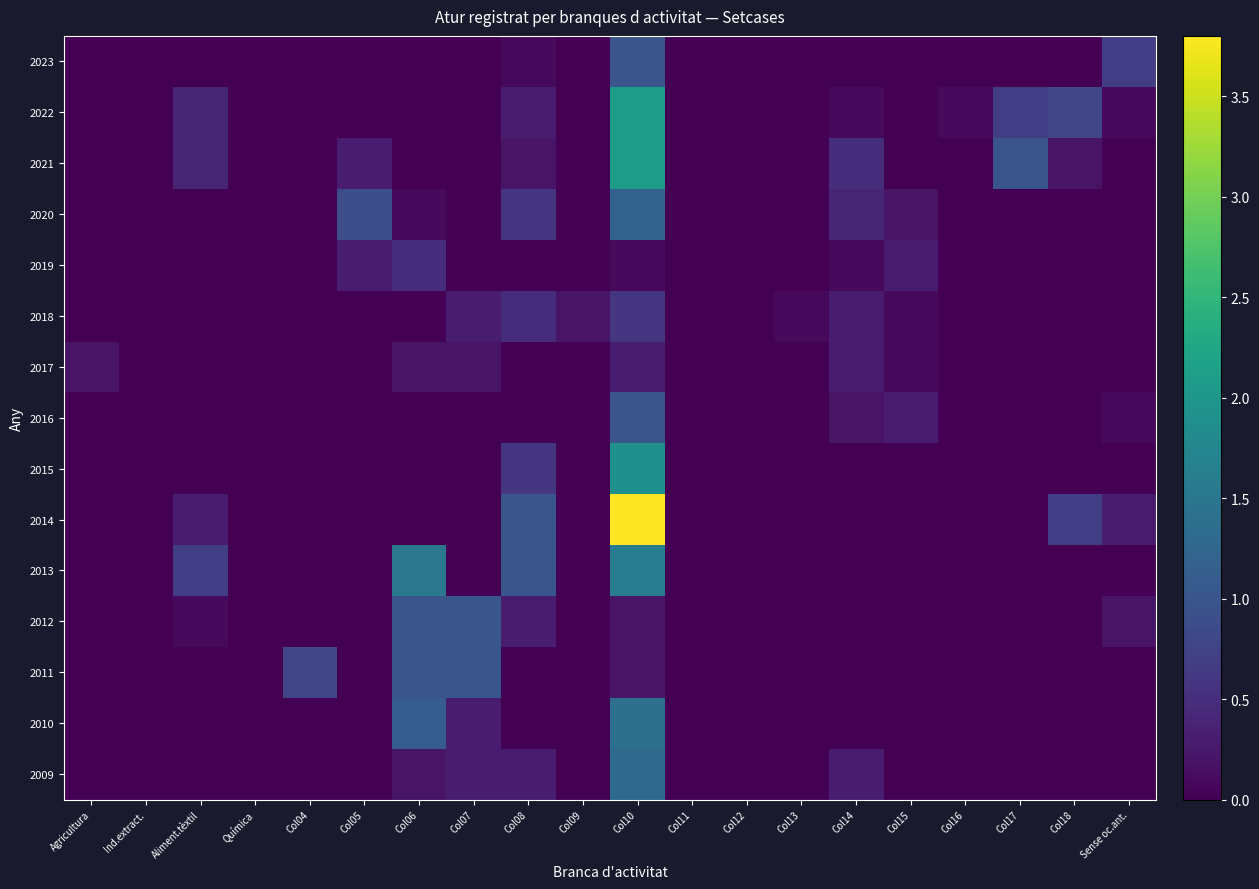

Reading left to right, list all the values displayed in this chart.

2023: Agricultura=0.0	Ind.extract.=0.0	Aliment.tèxtil=0.0	Química=0.0	Col04=0.0	Col05=0.0	Col06=0.0	Col07=0.0	Col08=0.1	Col09=0.0	Col10=1.0	Col11=0.0	Col12=0.0	Col13=0.0	Col14=0.0	Col15=0.0	Col16=0.0	Col17=0.0	Col18=0.0	Sense oc.ant.=0.7
2022: Agricultura=0.0	Ind.extract.=0.0	Aliment.tèxtil=0.4	Química=0.0	Col04=0.0	Col05=0.0	Col06=0.0	Col07=0.0	Col08=0.3	Col09=0.0	Col10=2.1	Col11=0.0	Col12=0.0	Col13=0.0	Col14=0.1	Col15=0.0	Col16=0.1	Col17=0.7	Col18=0.8	Sense oc.ant.=0.1
2021: Agricultura=0.0	Ind.extract.=0.0	Aliment.tèxtil=0.4	Química=0.0	Col04=0.0	Col05=0.3	Col06=0.0	Col07=0.0	Col08=0.2	Col09=0.0	Col10=2.1	Col11=0.0	Col12=0.0	Col13=0.0	Col14=0.5	Col15=0.0	Col16=0.0	Col17=1.0	Col18=0.2	Sense oc.ant.=0.0
2020: Agricultura=0.0	Ind.extract.=0.0	Aliment.tèxtil=0.0	Química=0.0	Col04=0.0	Col05=0.9	Col06=0.1	Col07=0.0	Col08=0.6	Col09=0.0	Col10=1.2	Col11=0.0	Col12=0.0	Col13=0.0	Col14=0.4	Col15=0.2	Col16=0.0	Col17=0.0	Col18=0.0	Sense oc.ant.=0.0
2019: Agricultura=0.0	Ind.extract.=0.0	Aliment.tèxtil=0.0	Química=0.0	Col04=0.0	Col05=0.3	Col06=0.5	Col07=0.0	Col08=0.0	Col09=0.0	Col10=0.1	Col11=0.0	Col12=0.0	Col13=0.0	Col14=0.1	Col15=0.3	Col16=0.0	Col17=0.0	Col18=0.0	Sense oc.ant.=0.0
2018: Agricultura=0.0	Ind.extract.=0.0	Aliment.tèxtil=0.0	Química=0.0	Col04=0.0	Col05=0.0	Col06=0.0	Col07=0.3	Col08=0.5	Col09=0.2	Col10=0.6	Col11=0.0	Col12=0.0	Col13=0.1	Col14=0.3	Col15=0.1	Col16=0.0	Col17=0.0	Col18=0.0	Sense oc.ant.=0.0
2017: Agricultura=0.2	Ind.extract.=0.0	Aliment.tèxtil=0.0	Química=0.0	Col04=0.0	Col05=0.0	Col06=0.2	Col07=0.2	Col08=0.0	Col09=0.0	Col10=0.3	Col11=0.0	Col12=0.0	Col13=0.0	Col14=0.3	Col15=0.1	Col16=0.0	Col17=0.0	Col18=0.0	Sense oc.ant.=0.0
2016: Agricultura=0.0	Ind.extract.=0.0	Aliment.tèxtil=0.0	Química=0.0	Col04=0.0	Col05=0.0	Col06=0.0	Col07=0.0	Col08=0.0	Col09=0.0	Col10=1.0	Col11=0.0	Col12=0.0	Col13=0.0	Col14=0.2	Col15=0.3	Col16=0.0	Col17=0.0	Col18=0.0	Sense oc.ant.=0.1
2015: Agricultura=0.0	Ind.extract.=0.0	Aliment.tèxtil=0.0	Química=0.0	Col04=0.0	Col05=0.0	Col06=0.0	Col07=0.0	Col08=0.6	Col09=0.0	Col10=1.9	Col11=0.0	Col12=0.0	Col13=0.0	Col14=0.0	Col15=0.0	Col16=0.0	Col17=0.0	Col18=0.0	Sense oc.ant.=0.0
2014: Agricultura=0.0	Ind.extract.=0.0	Aliment.tèxtil=0.3	Química=0.0	Col04=0.0	Col05=0.0	Col06=0.0	Col07=0.0	Col08=1.0	Col09=0.0	Col10=3.8	Col11=0.0	Col12=0.0	Col13=0.0	Col14=0.0	Col15=0.0	Col16=0.0	Col17=0.0	Col18=0.7	Sense oc.ant.=0.3
2013: Agricultura=0.0	Ind.extract.=0.0	Aliment.tèxtil=0.7	Química=0.0	Col04=0.0	Col05=0.0	Col06=1.5	Col07=0.0	Col08=1.0	Col09=0.0	Col10=1.6	Col11=0.0	Col12=0.0	Col13=0.0	Col14=0.0	Col15=0.0	Col16=0.0	Col17=0.0	Col18=0.0	Sense oc.ant.=0.0
2012: Agricultura=0.0	Ind.extract.=0.0	Aliment.tèxtil=0.1	Química=0.0	Col04=0.0	Col05=0.0	Col06=1.0	Col07=1.0	Col08=0.3	Col09=0.0	Col10=0.2	Col11=0.0	Col12=0.0	Col13=0.0	Col14=0.0	Col15=0.0	Col16=0.0	Col17=0.0	Col18=0.0	Sense oc.ant.=0.2
2011: Agricultura=0.0	Ind.extract.=0.0	Aliment.tèxtil=0.0	Química=0.0	Col04=0.8	Col05=0.0	Col06=1.0	Col07=1.0	Col08=0.0	Col09=0.0	Col10=0.2	Col11=0.0	Col12=0.0	Col13=0.0	Col14=0.0	Col15=0.0	Col16=0.0	Col17=0.0	Col18=0.0	Sense oc.ant.=0.0
2010: Agricultura=0.0	Ind.extract.=0.0	Aliment.tèxtil=0.0	Química=0.0	Col04=0.0	Col05=0.0	Col06=1.1	Col07=0.3	Col08=0.0	Col09=0.0	Col10=1.4	Col11=0.0	Col12=0.0	Col13=0.0	Col14=0.0	Col15=0.0	Col16=0.0	Col17=0.0	Col18=0.0	Sense oc.ant.=0.0
2009: Agricultura=0.0	Ind.extract.=0.0	Aliment.tèxtil=0.0	Química=0.0	Col04=0.0	Col05=0.0	Col06=0.2	Col07=0.3	Col08=0.3	Col09=0.0	Col10=1.3	Col11=0.0	Col12=0.0	Col13=0.0	Col14=0.3	Col15=0.0	Col16=0.0	Col17=0.0	Col18=0.0	Sense oc.ant.=0.0